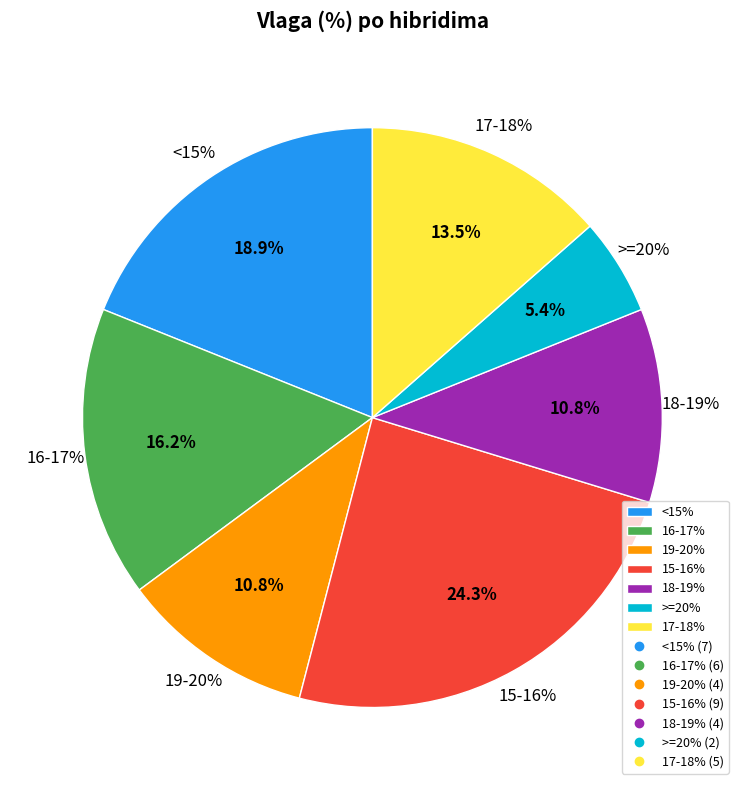

What is the change in value from 21.0 to 14.4?

-6.6